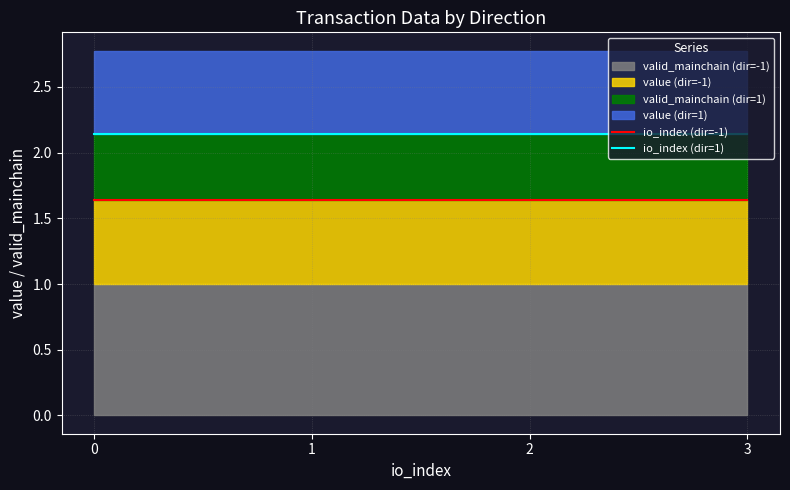

True or false: io_index (dir=-1) has a value of 2.3 at 3.

False